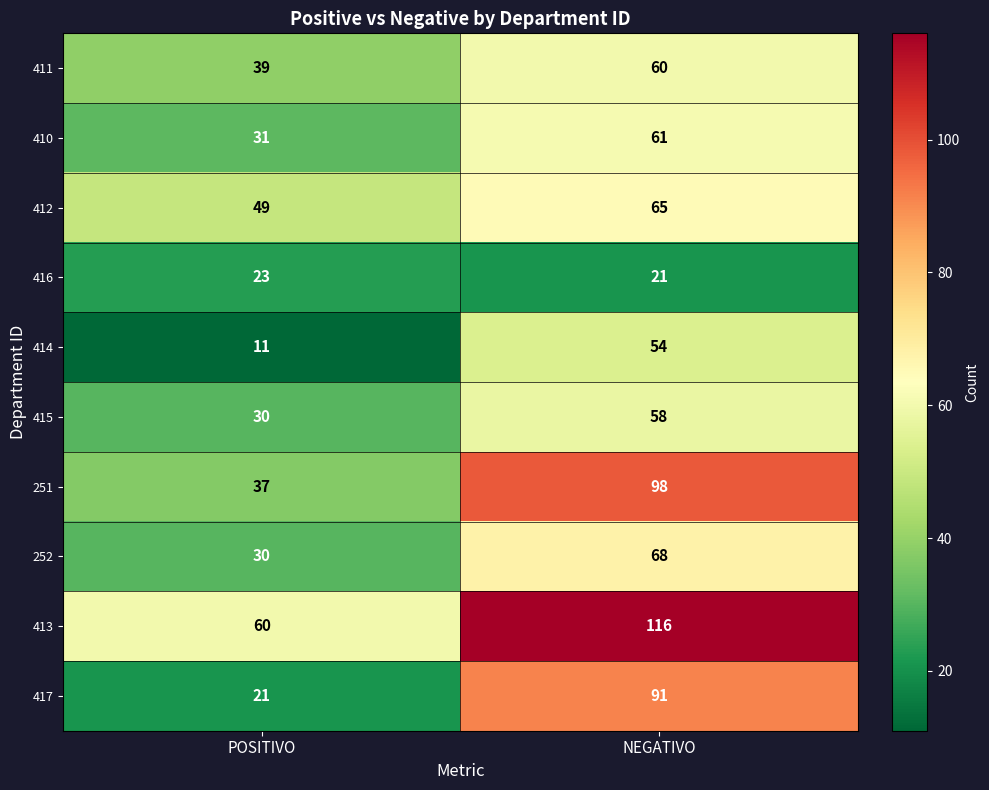

What is the maximum value shown in the chart?

116